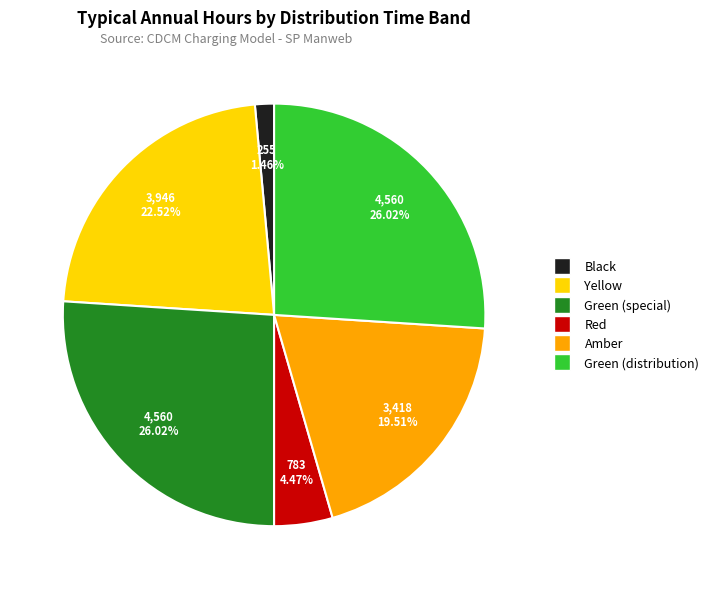

What is the total percentage of Green (distribution) and Yellow?

48.5%